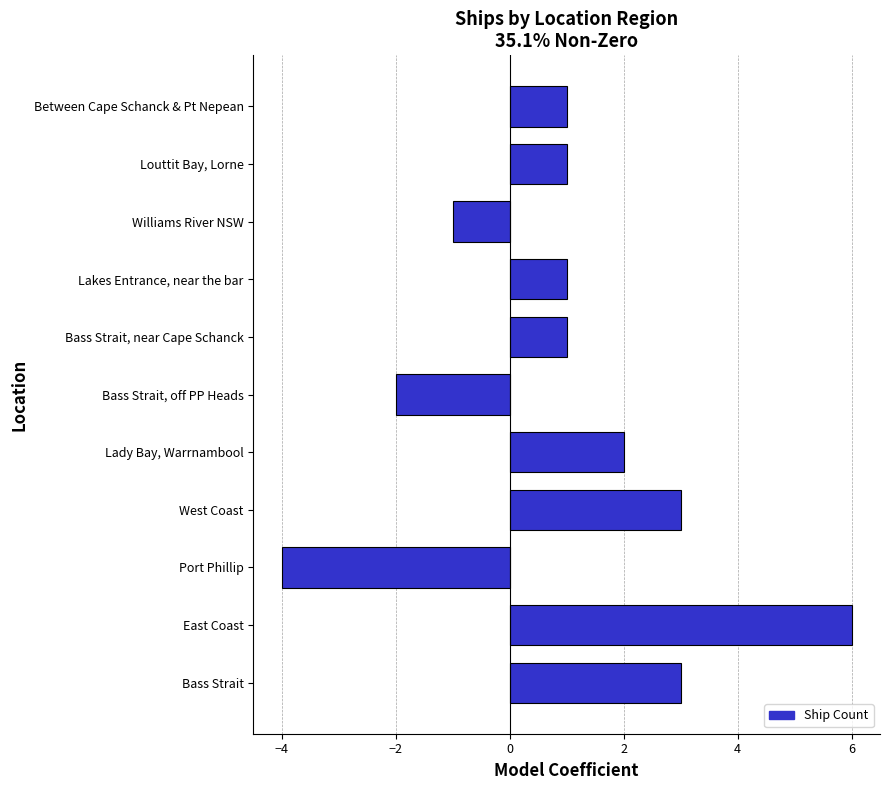

What is the approximate value at Port Phillip?

-4